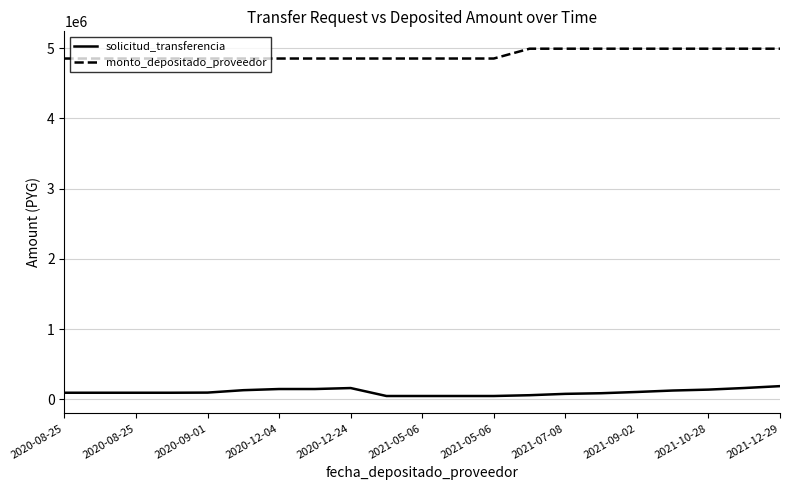

True or false: monto_depositado_proveedor and solicitud_transferencia intersect in this chart.

False